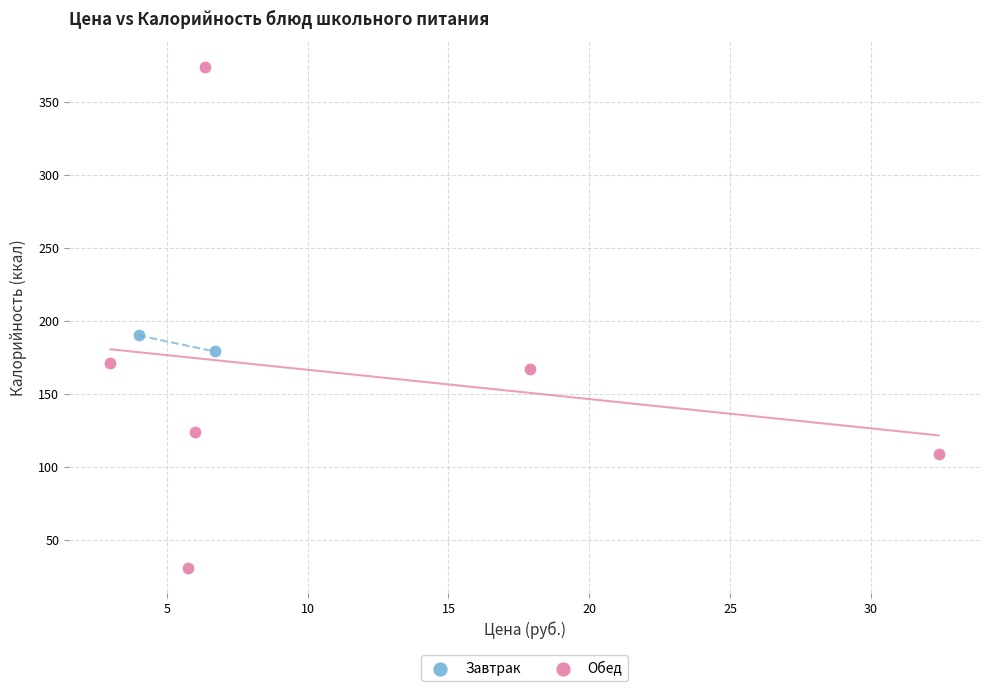

What are all the series names shown in the legend?

Завтрак, Обед